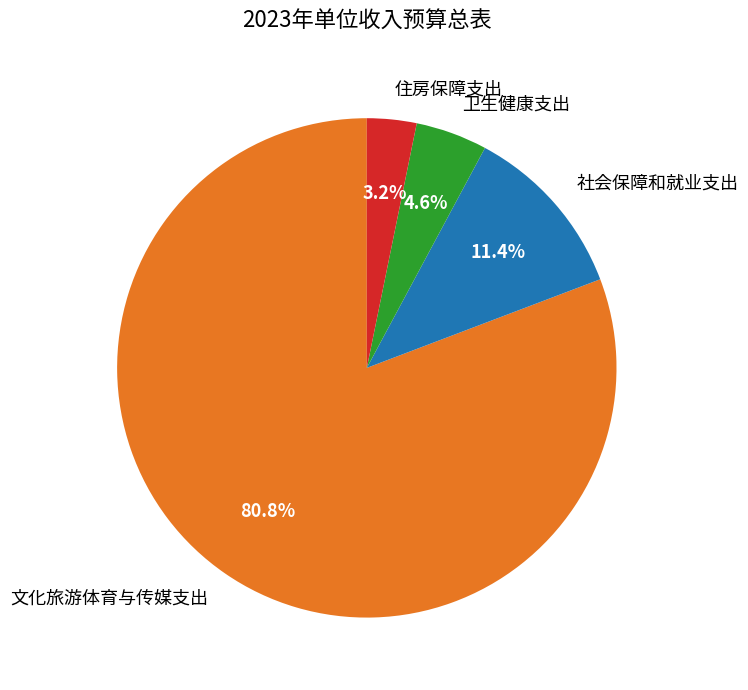

To the nearest percent, what is the difference between the largest and smallest slice percentages?

78%